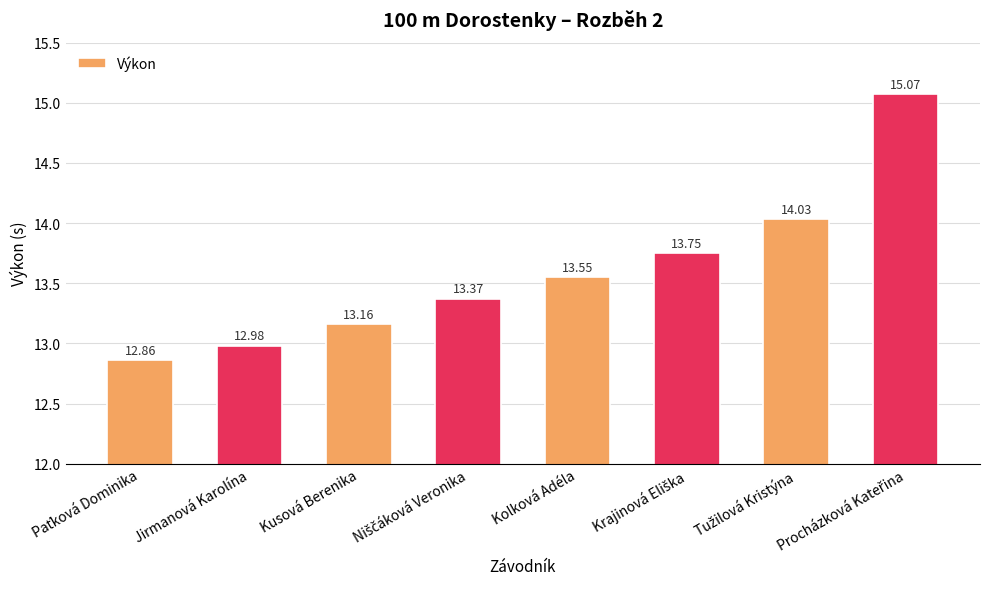

What is the difference between the maximum and minimum values?

2.2